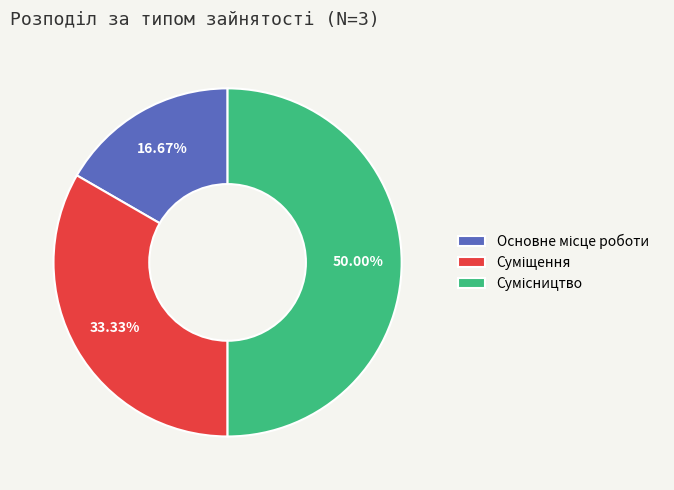

Does any single category account for the majority?

No